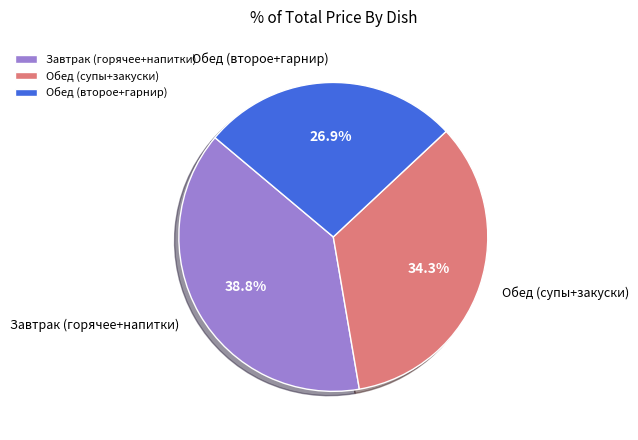

Approximately how many times larger is the value at Обед (второе+гарнир) compared to Завтрак (горячее+напитки)?

0.7